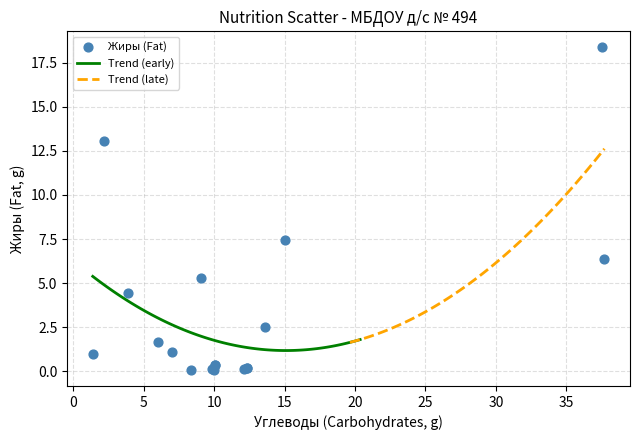

What Y value in the scatter plot is closest to 9?

7.4